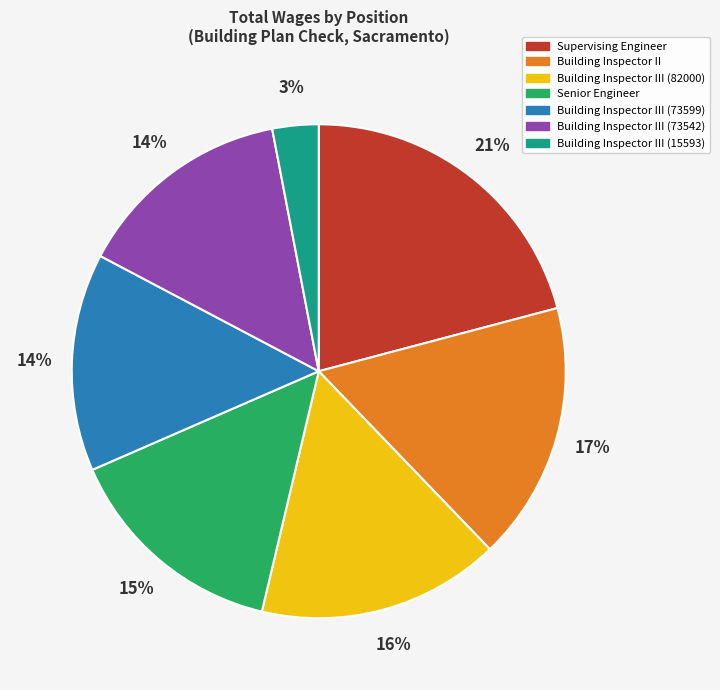

Does any single category account for the majority?

No